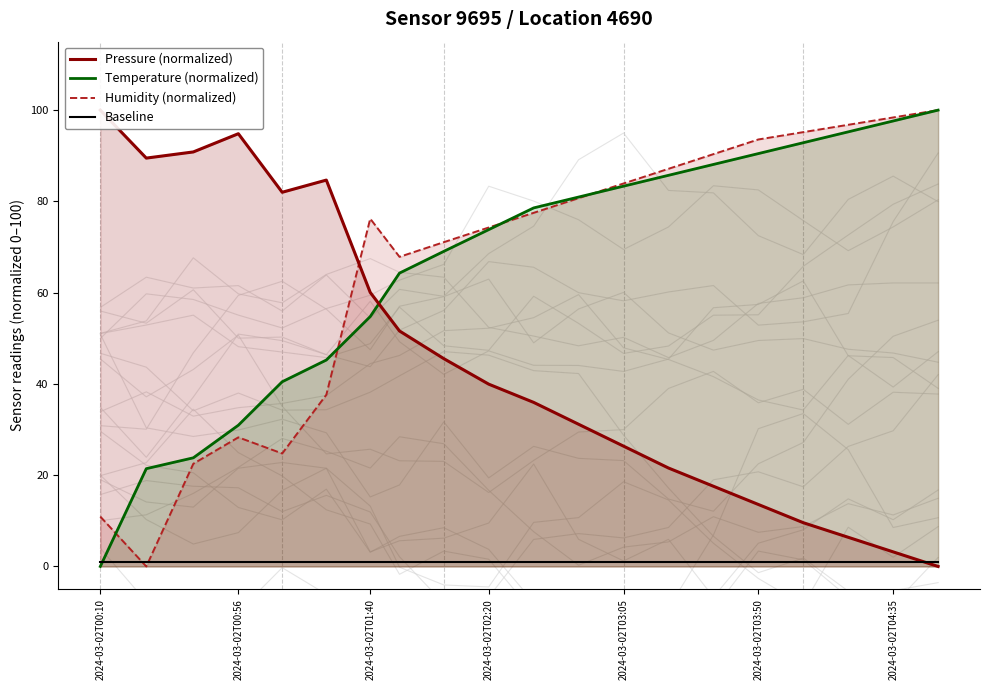

Count the number of data series in this chart.

4